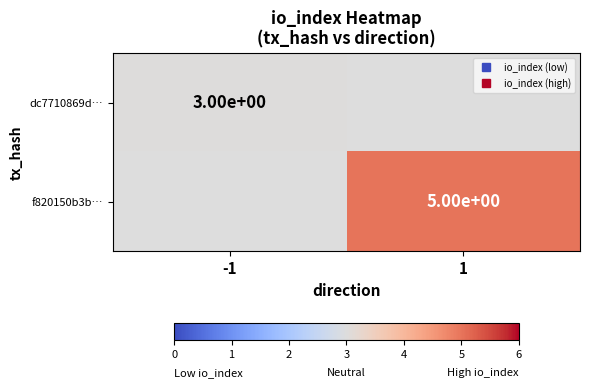

How many values in f820150b3b… are above zero?

1